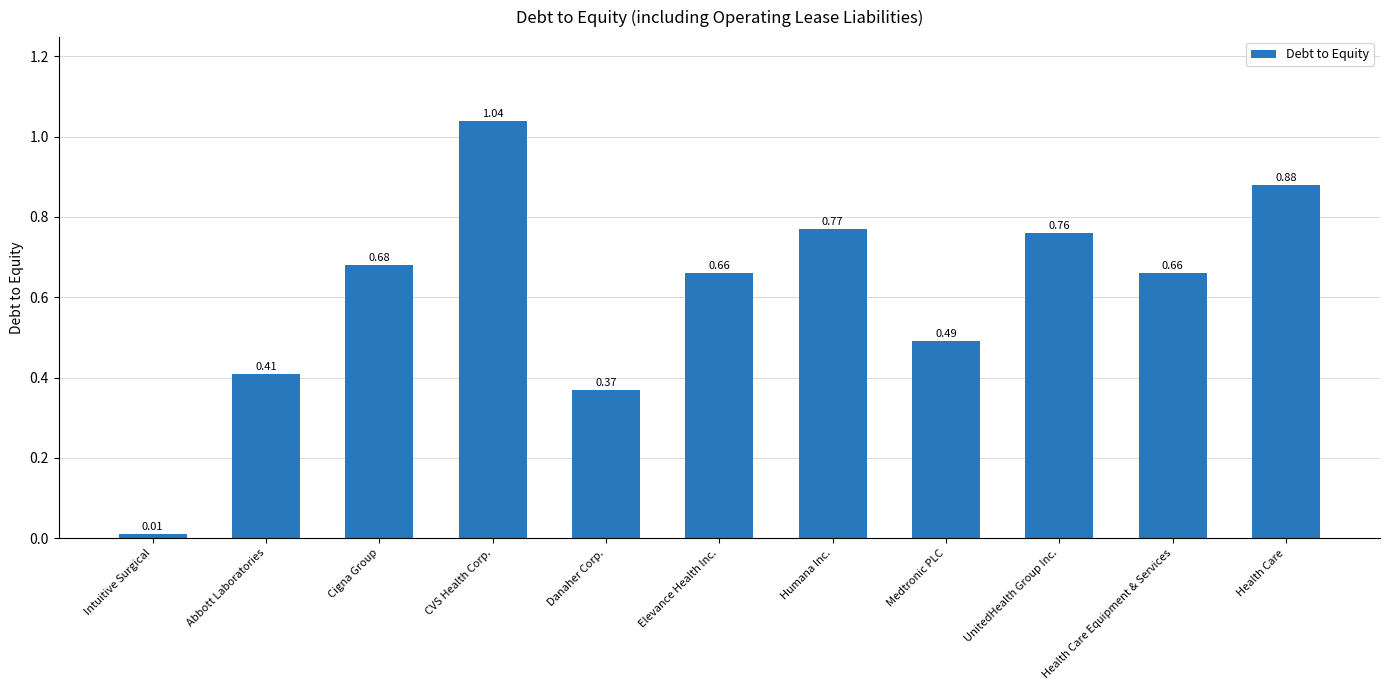

The value at Cigna Group is 0.2. True or false?

False